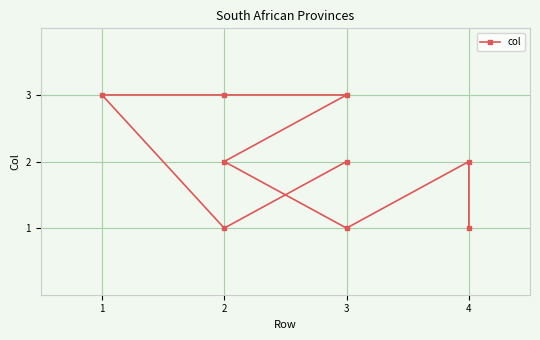

Where is the first local minimum?

3